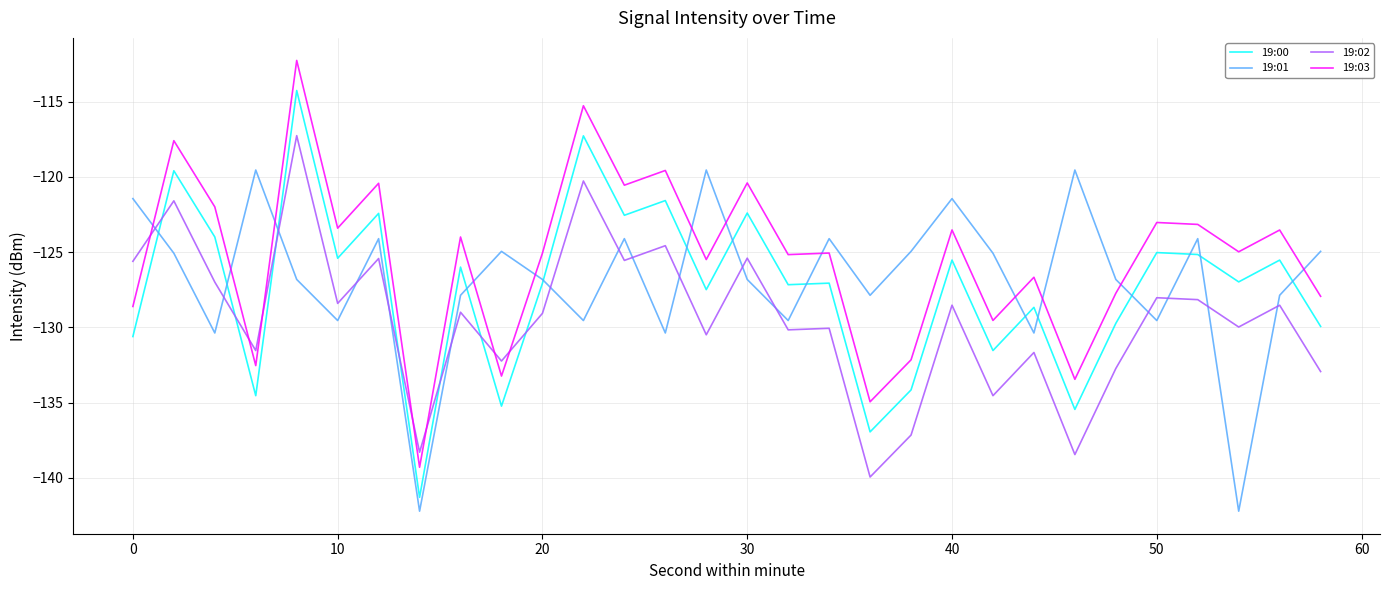

Which series has the largest total across all categories?

19:03